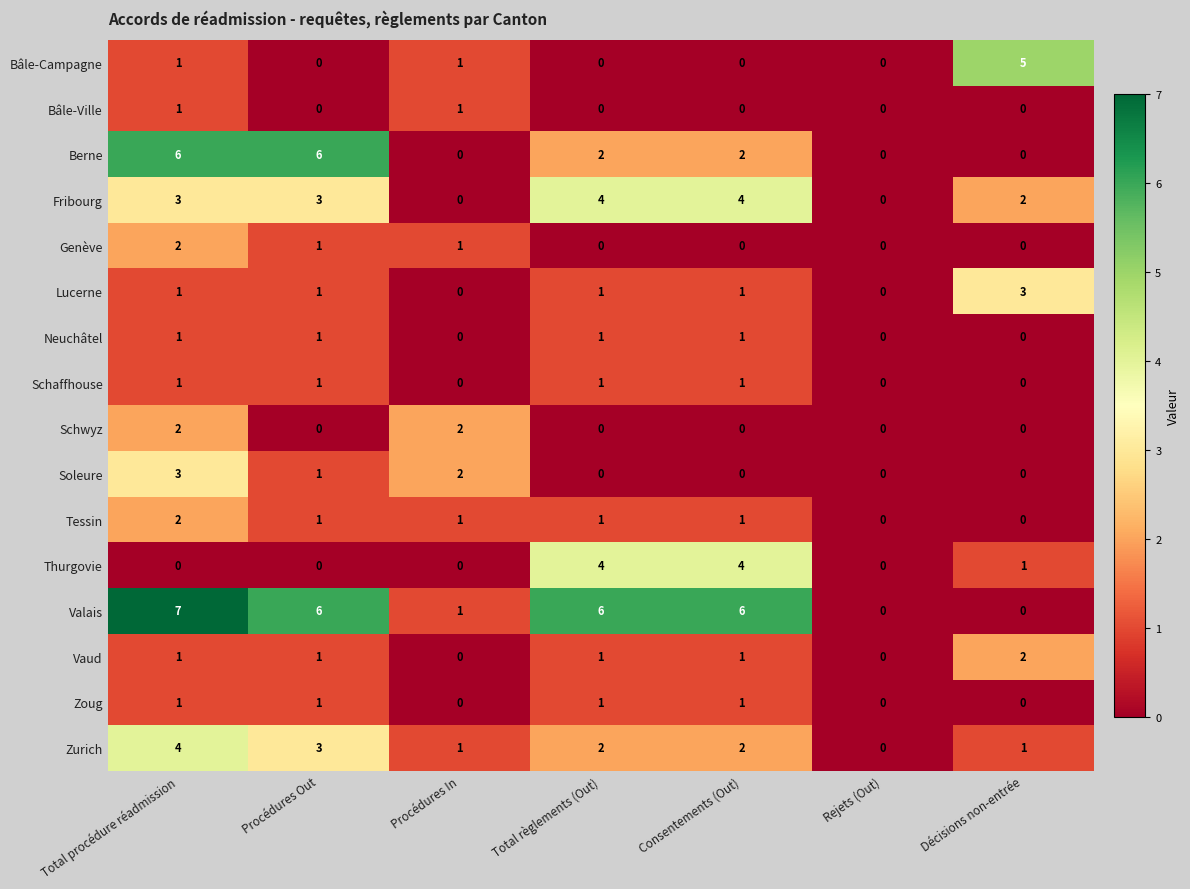

Is it true that Valais equals 7 at Total procédure réadmission?

True